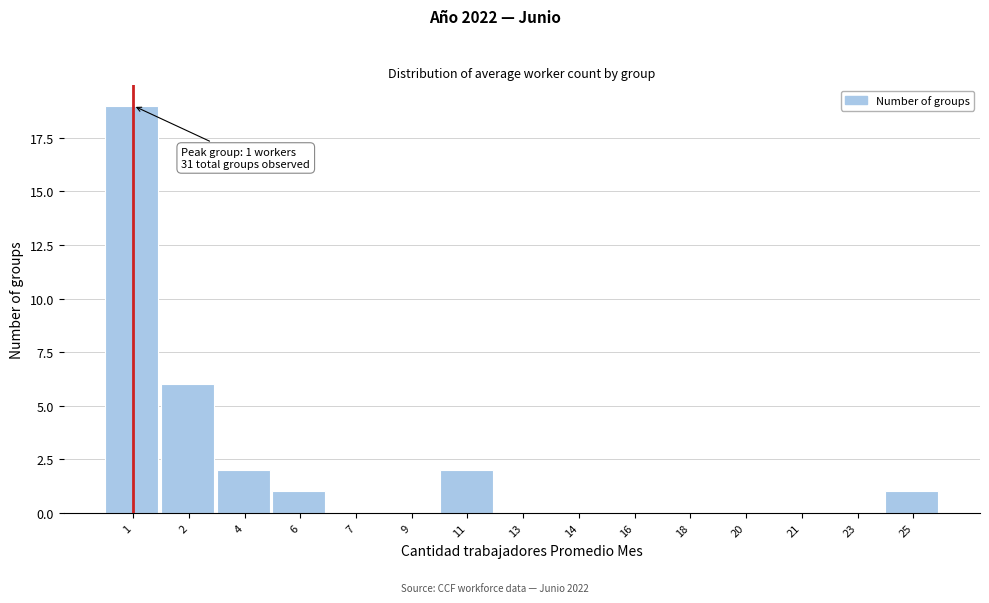

Reading left to right, what are all the values shown in this chart?

1=19	2=6	4=2	6=1	7=0	9=0	11=2	13=0	14=0	16=0	18=0	20=0	21=0	23=0	25=1